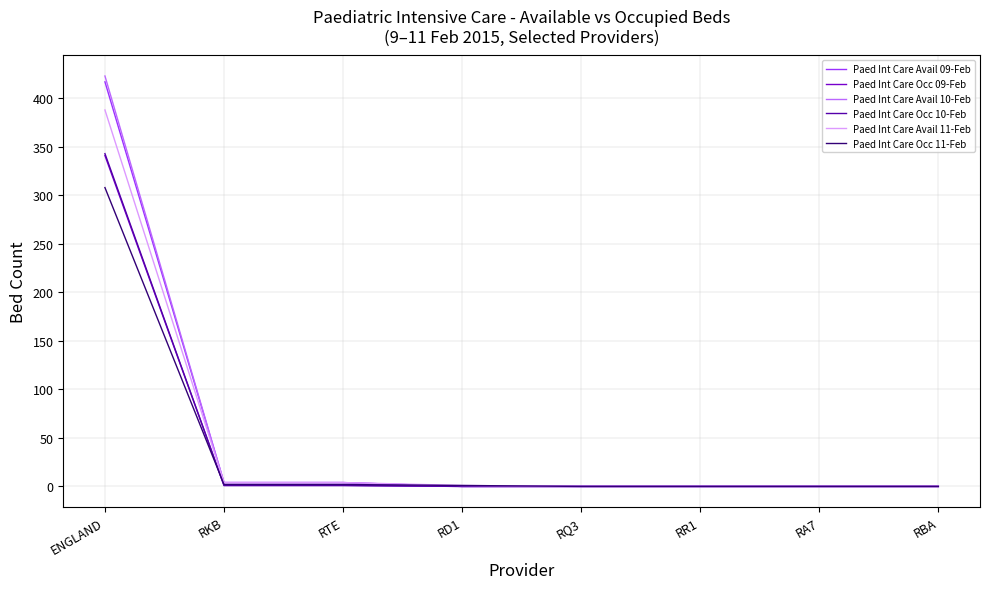

The value of Paed Int Care Avail 10-Feb at ENGLAND is 423. True or false?

True